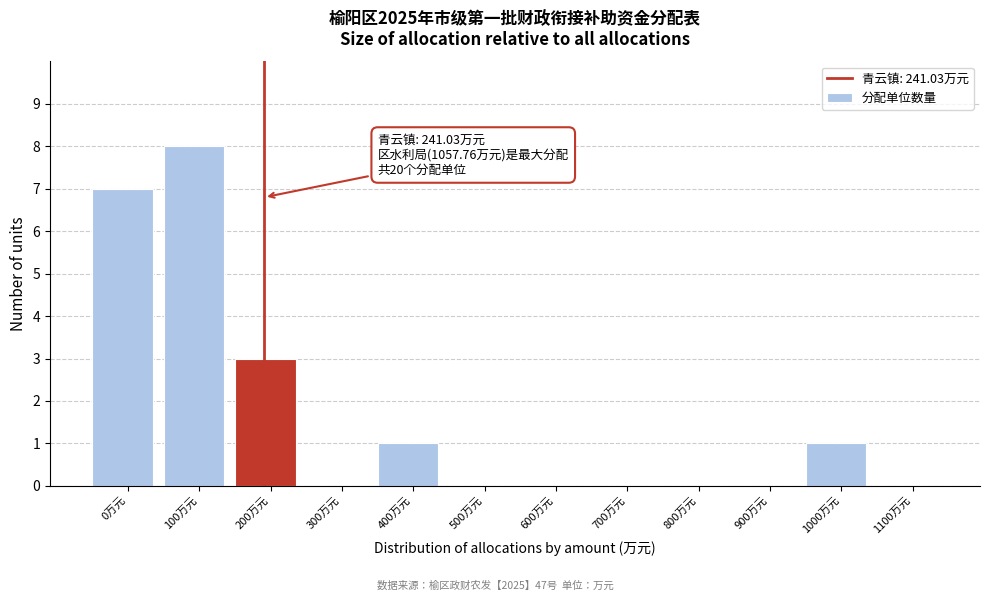

Reading right to left, what are all the values shown in this chart?

1100万元=0	1000万元=1	900万元=0	800万元=0	700万元=0	600万元=0	500万元=0	400万元=1	300万元=0	200万元=3	100万元=8	0万元=7